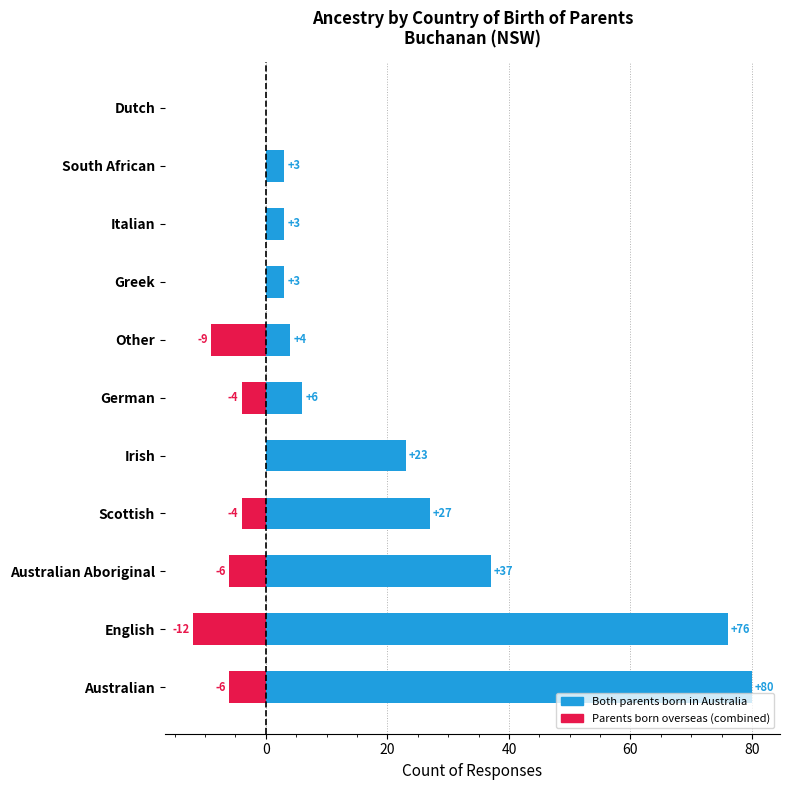

What is the difference between the highest and lowest values at South African?

3